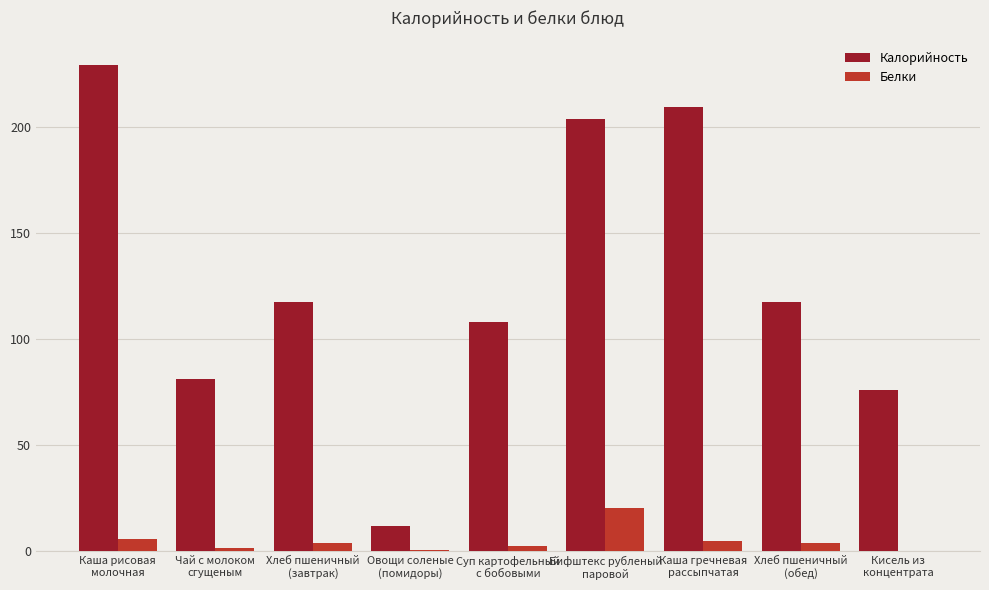

Which series has the largest total across all categories?

Калорийность